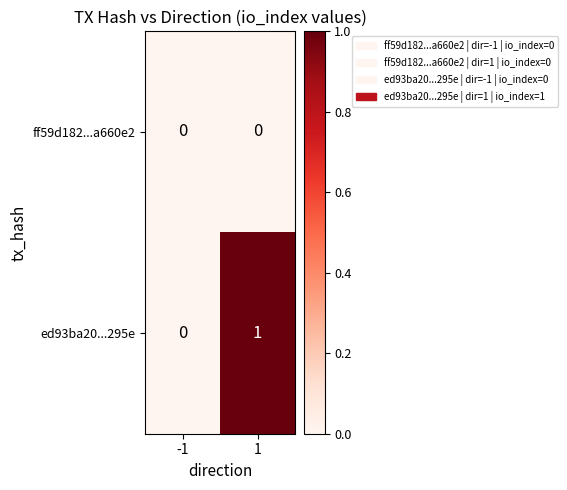

The value of ed93ba20...295e at 1 is 0. True or false?

False